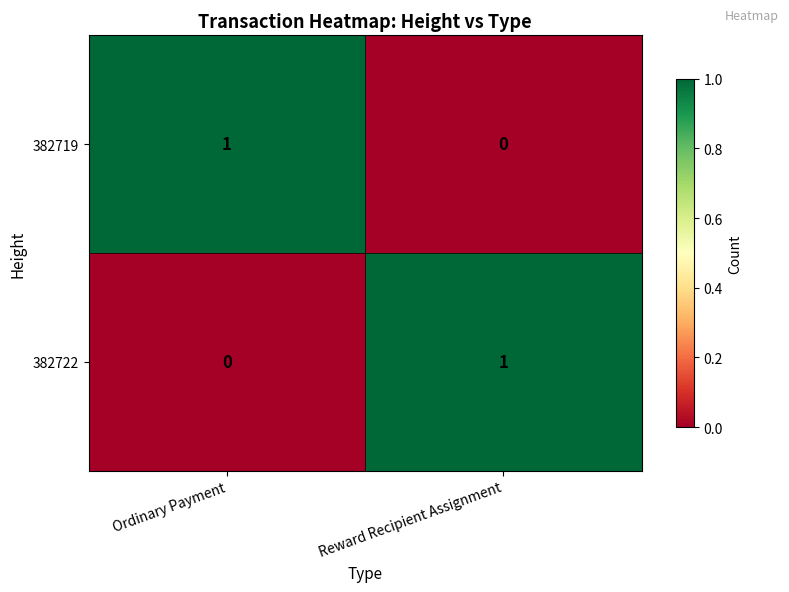

Is it true that 382719 equals 0 at Reward Recipient Assignment?

True